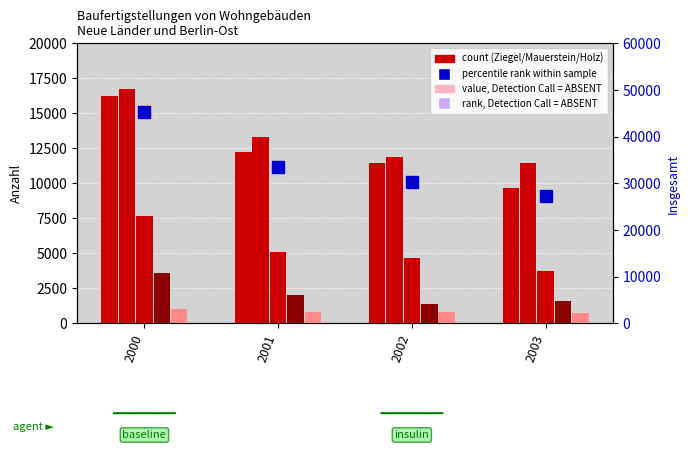

At which category is the sum across all series the highest?

2000